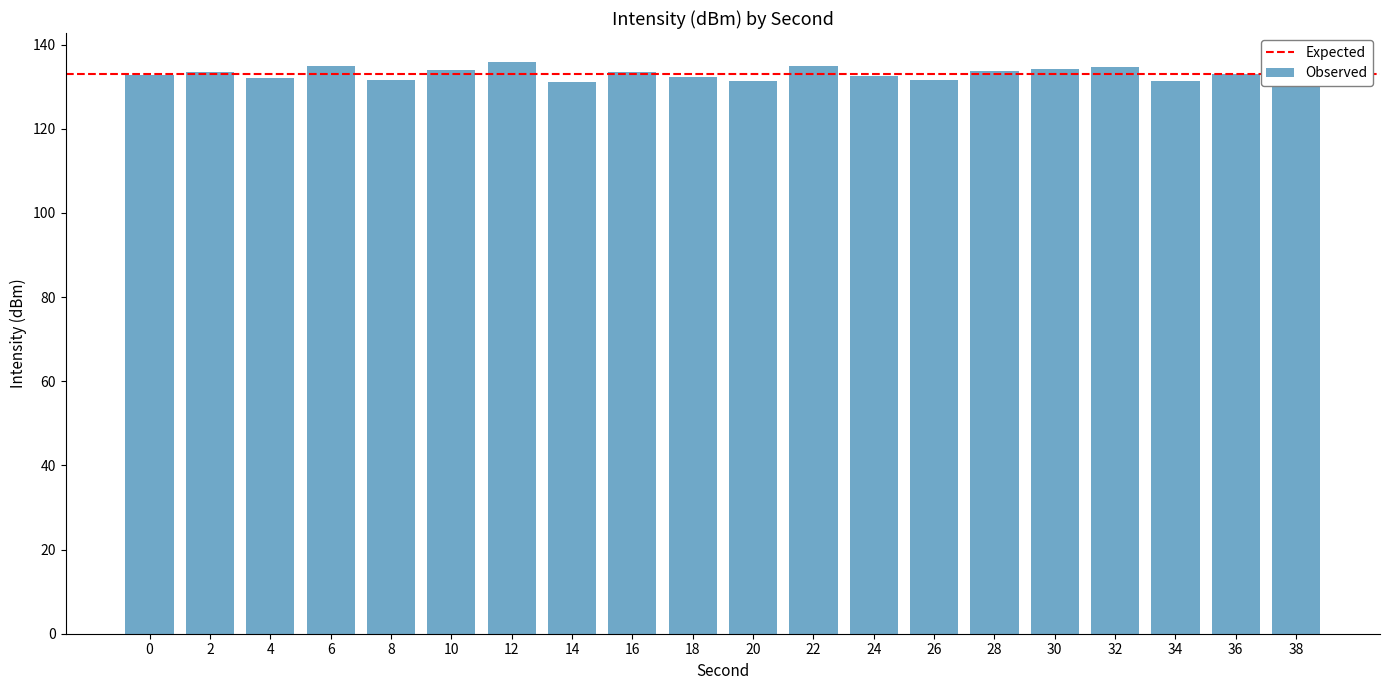

What is the sum of the values at 34 and 26?

263.0